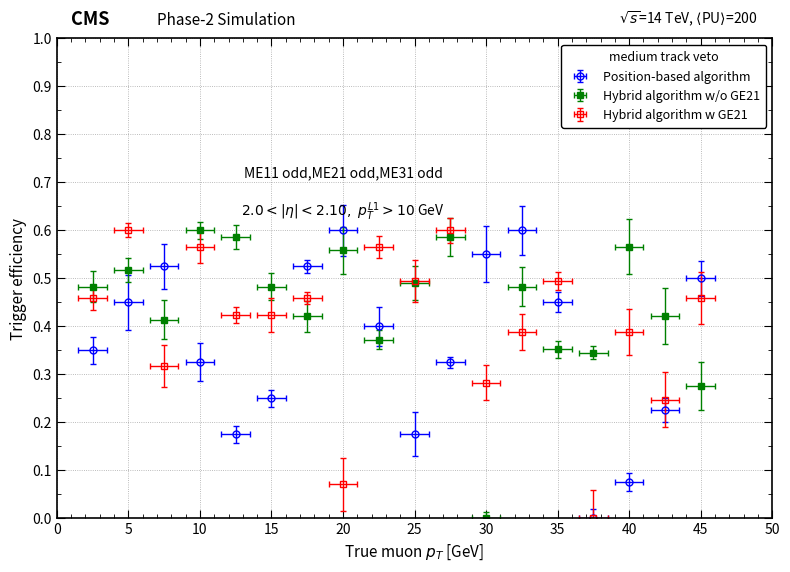

What is the value of the Hybrid algorithm w/o GE21 point at the 3rd from the left?

0.4